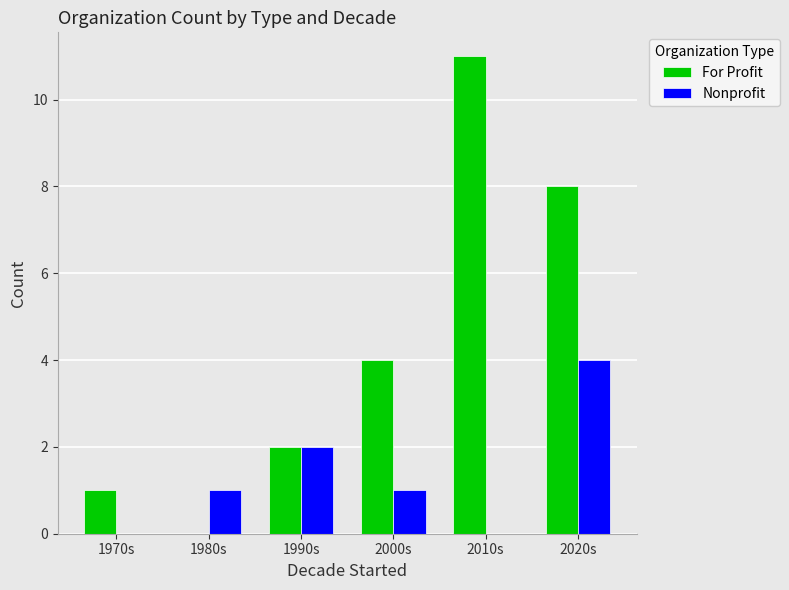

Are the bars horizontal?

No